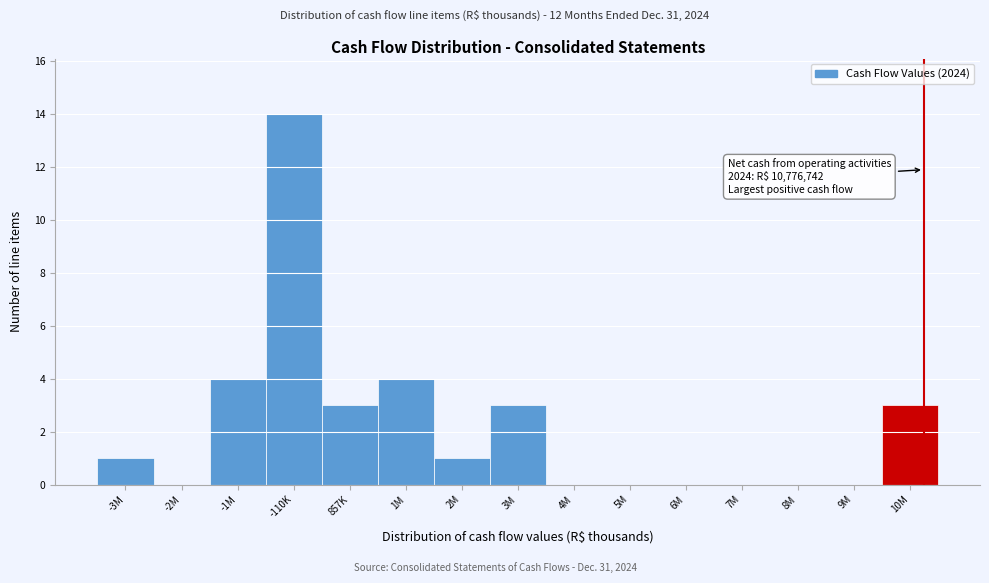

Reading left to right, list all the values displayed in this chart.

-3M=1	-2M=0	-1M=4	-110K=14	857K=3	1M=4	2M=1	3M=3	4M=0	5M=0	6M=0	7M=0	8M=0	9M=0	10M=3